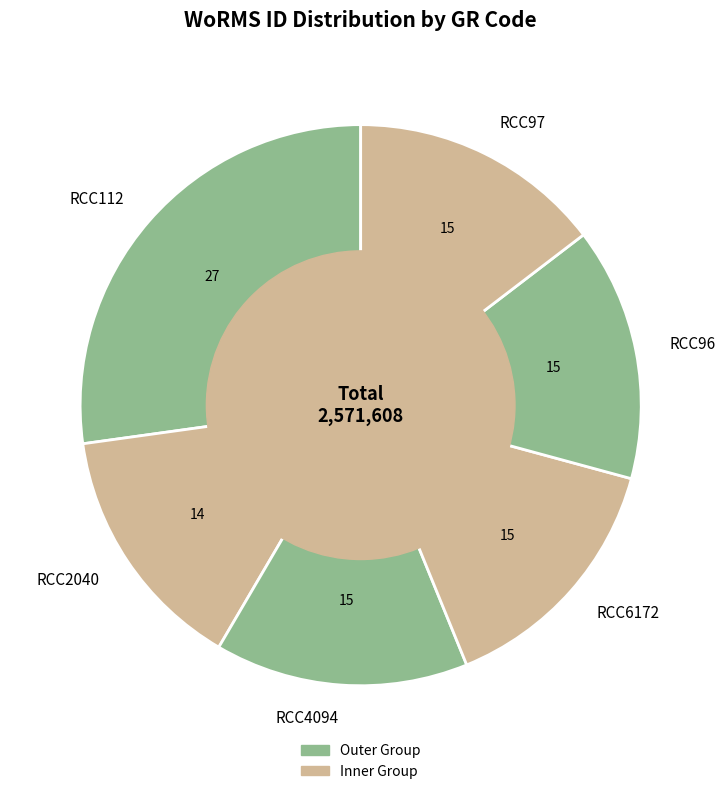

How many segments does this pie chart have?

6